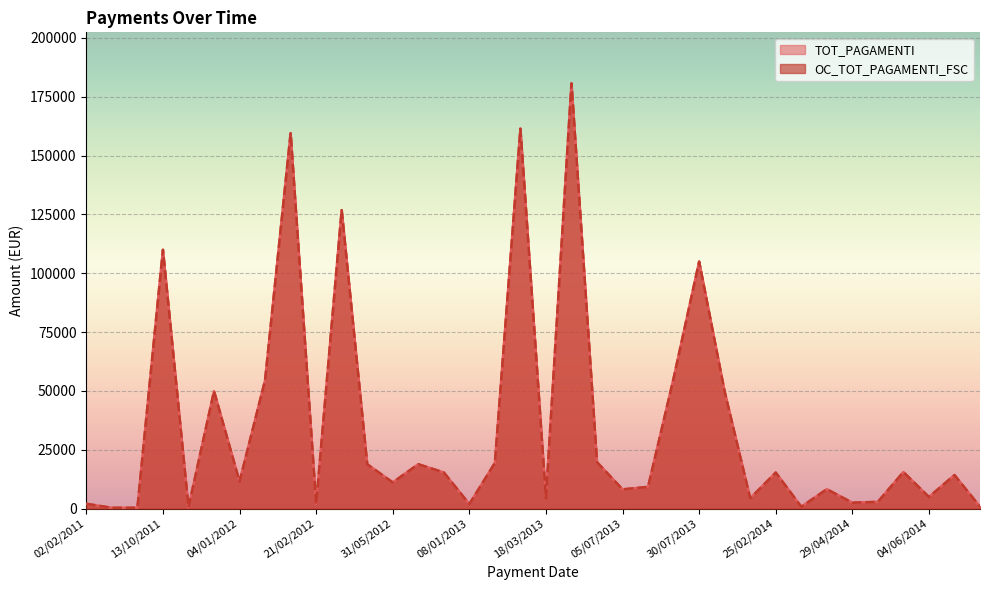

What is the total value across all series at 29/04/2014?

5027.6